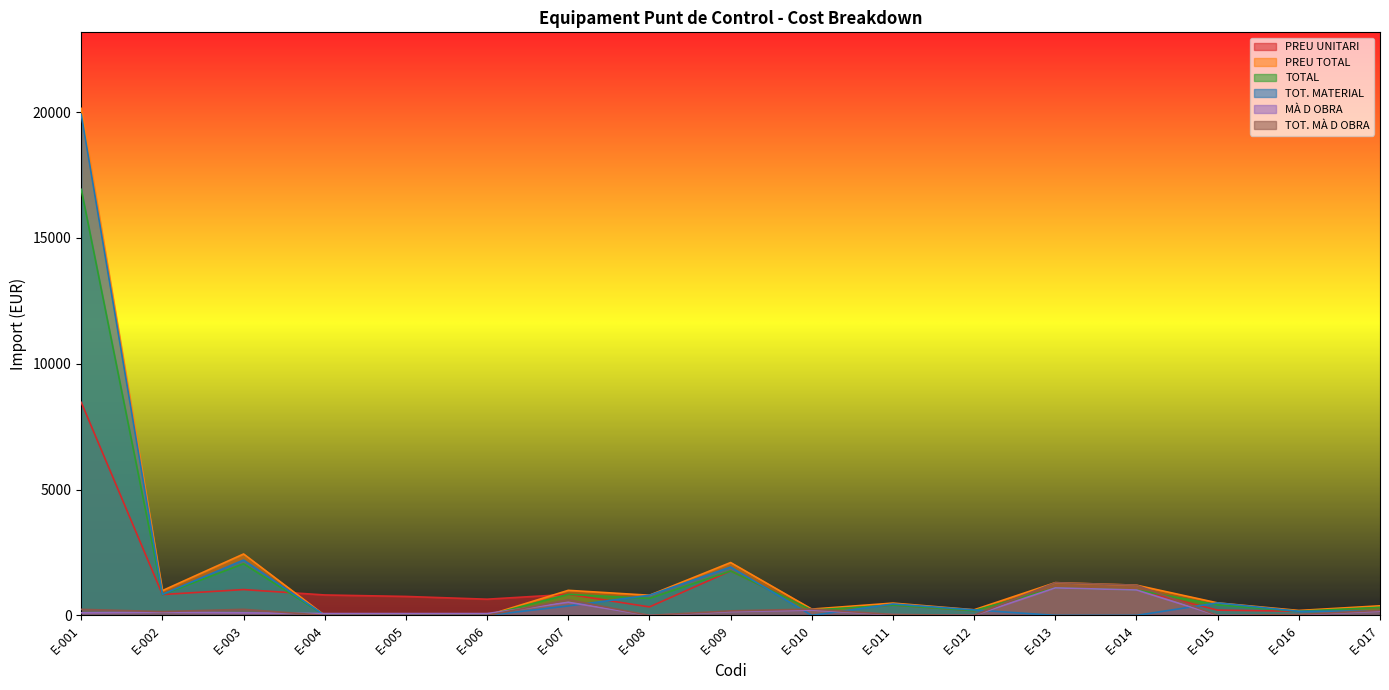

How many series are shown in this chart?

6